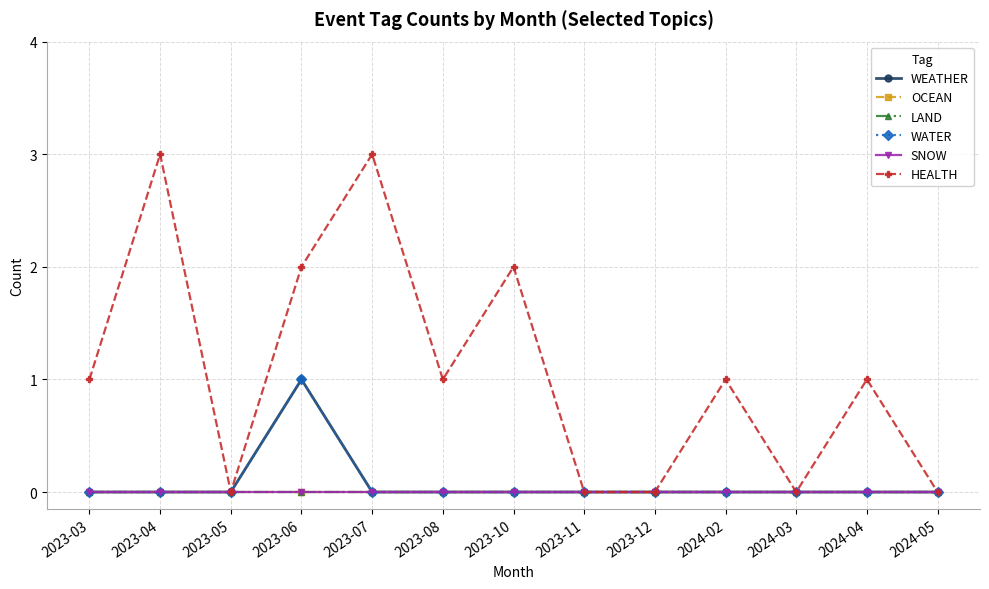

List the series in order of their peak value, highest first.

HEALTH, WEATHER, WATER, OCEAN, LAND, SNOW